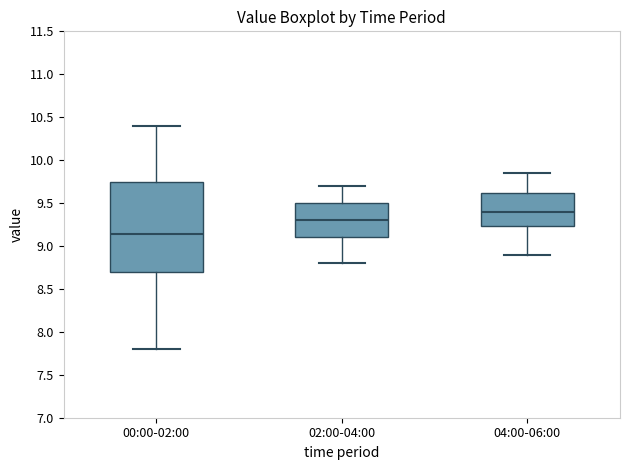

Reading left to right, transcribe this box plot: for each box, give where its median line is, the range the box spans, and where its two whiskers end, as read against the y-axis. The values are not printed on the chart, so give them approximately, as read against the axis.

00:00-02:00: median 9.15, box 8.70 to 9.75, whiskers 7.80 to 10.40
02:00-04:00: median 9.30, box 9.10 to 9.50, whiskers 8.80 to 9.70
04:00-06:00: median 9.40, box 9.25 to 9.60, whiskers 8.90 to 9.85